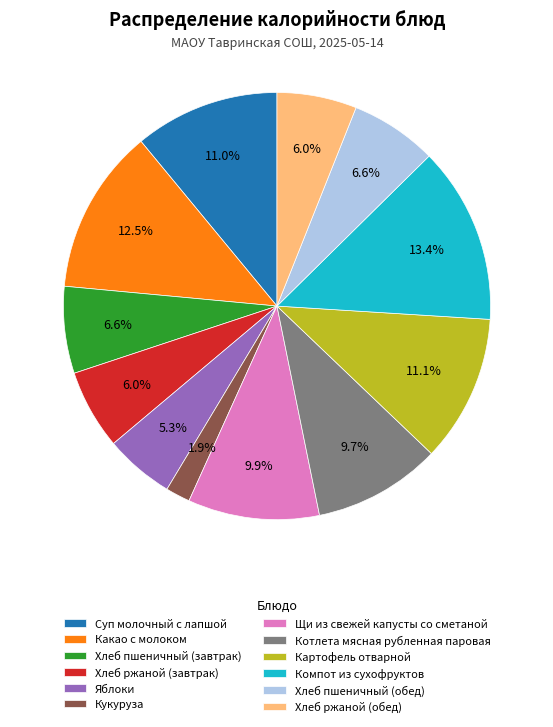

How many slices are in this pie chart?

12